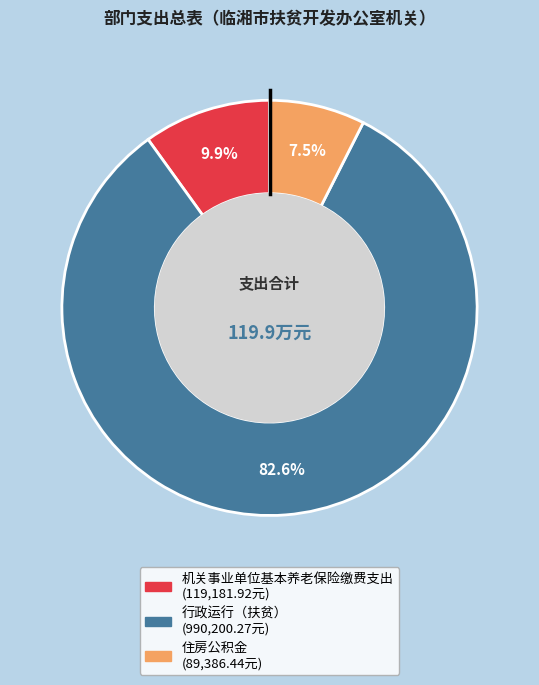

To the nearest percent, what is the difference between the 住房公积金 and 机关事业单位基本养老保险缴费支出 slice percentages?

2%